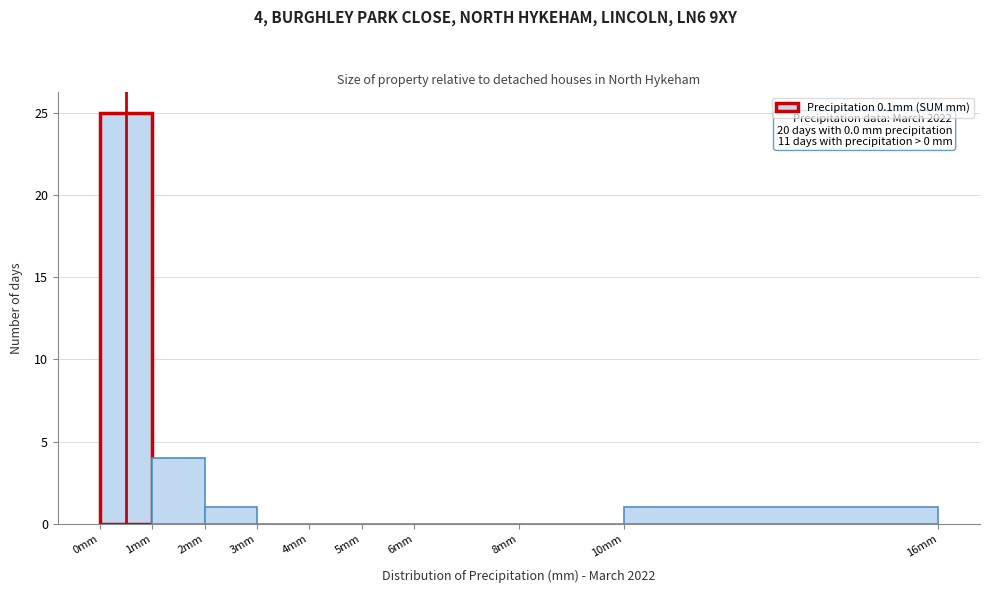

Over which range of the x-axis is the bar tallest?

0 to 1